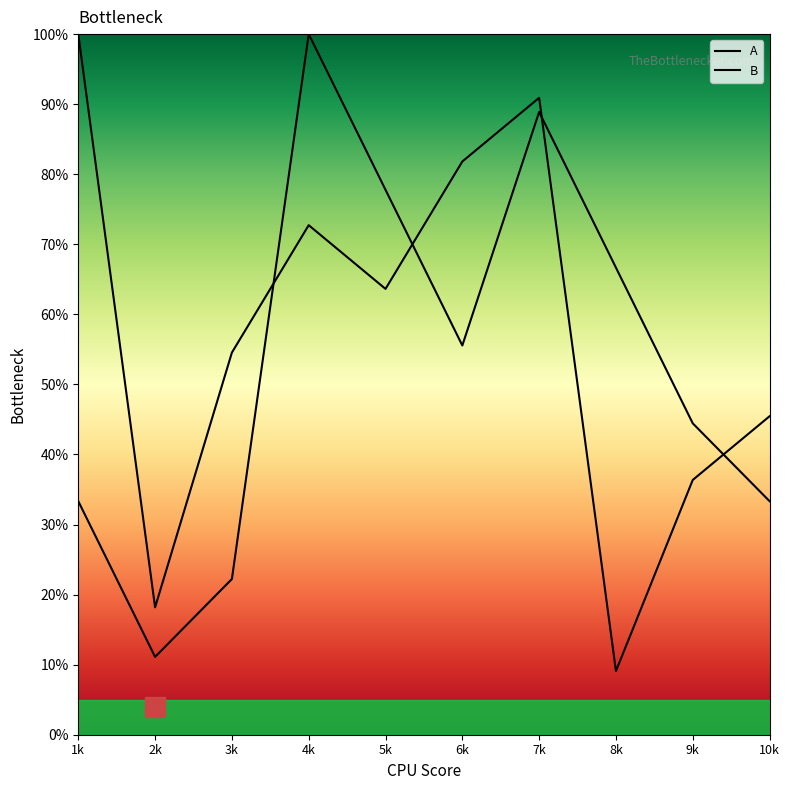

Which series contains the highest Y value?

A